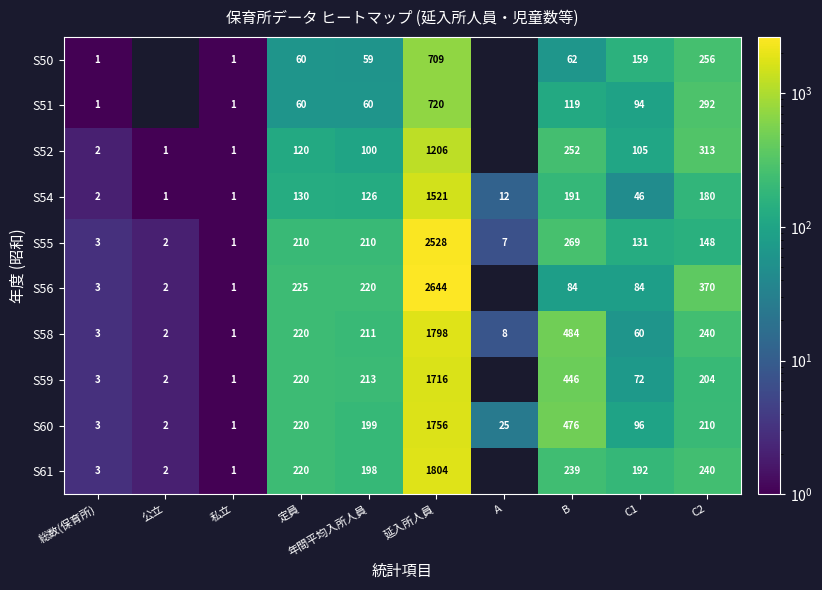

Is the value of S50 at 私立 greater than the value of S58 at C1?

No